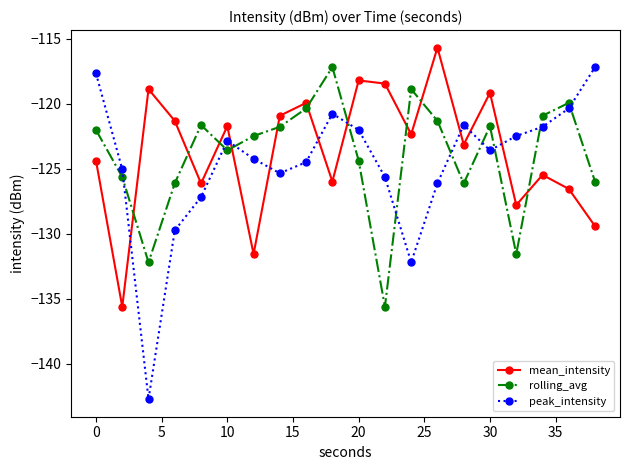

What is the smallest value displayed?

-142.7